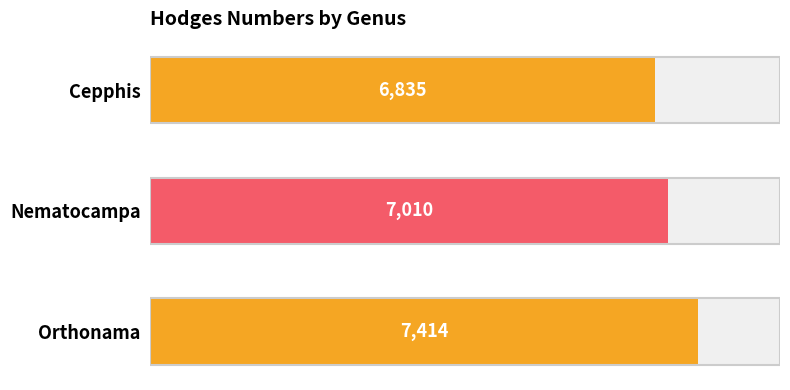

What is the difference between the maximum and minimum values?

579